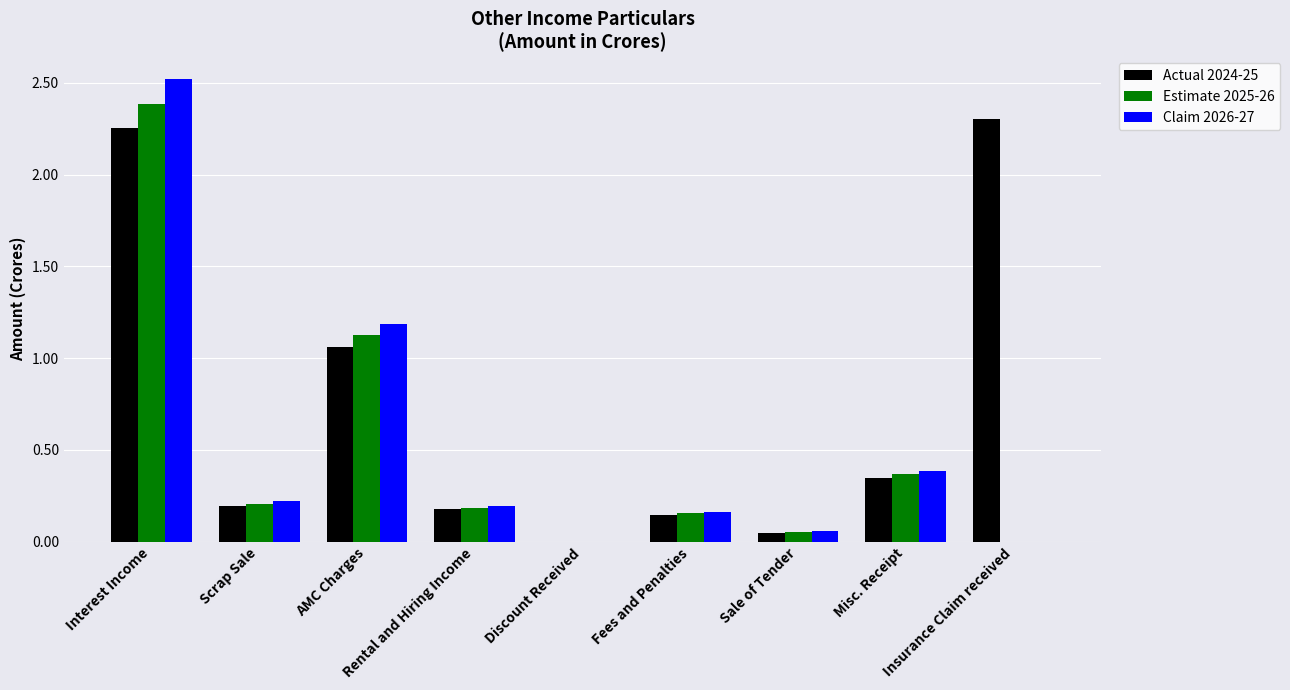

What is the maximum value shown in the chart?

2.5